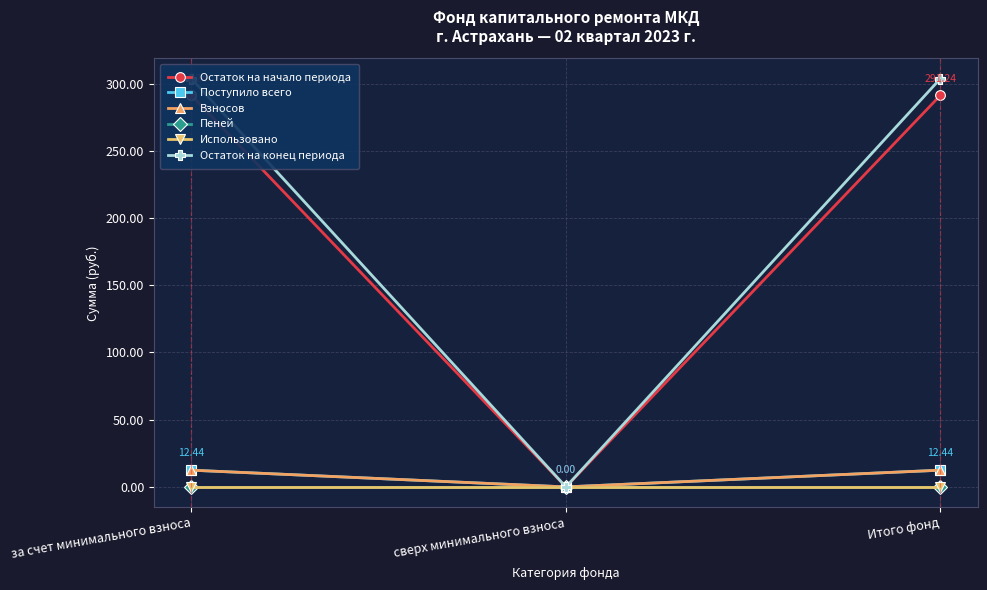

What are all the series names shown in the legend?

Остаток на начало периода, Поступило всего, Взносов, Пеней, Использовано, Остаток на конец периода